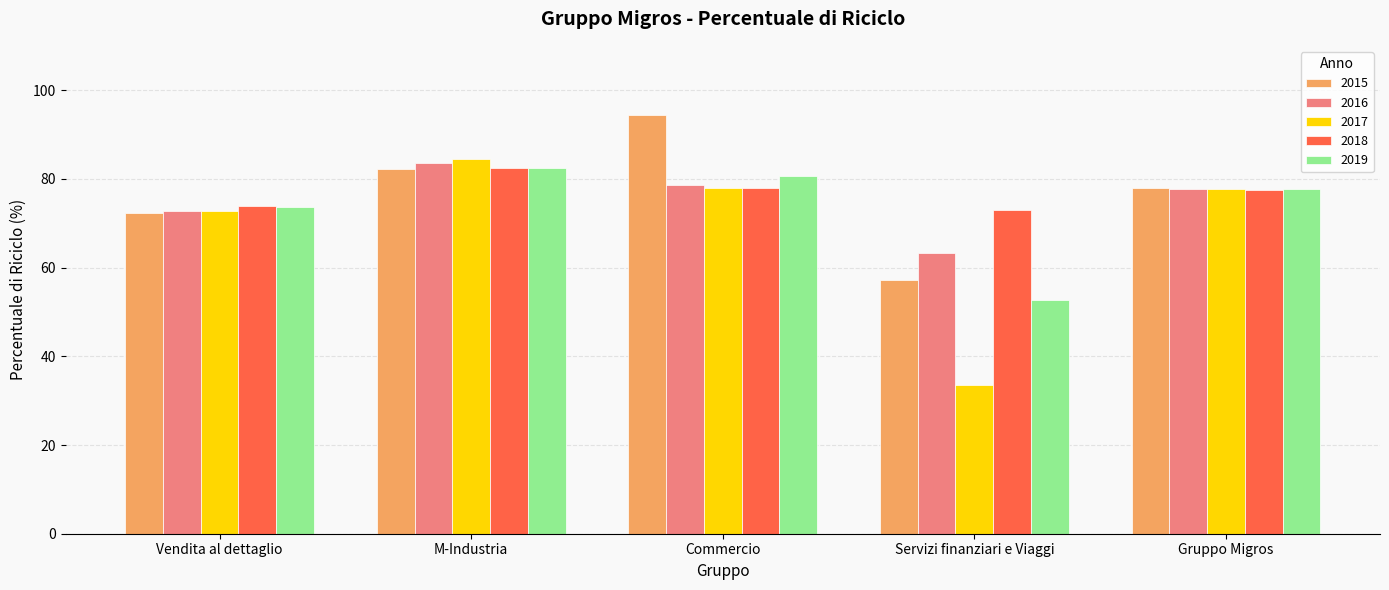

Are the bars horizontal?

No